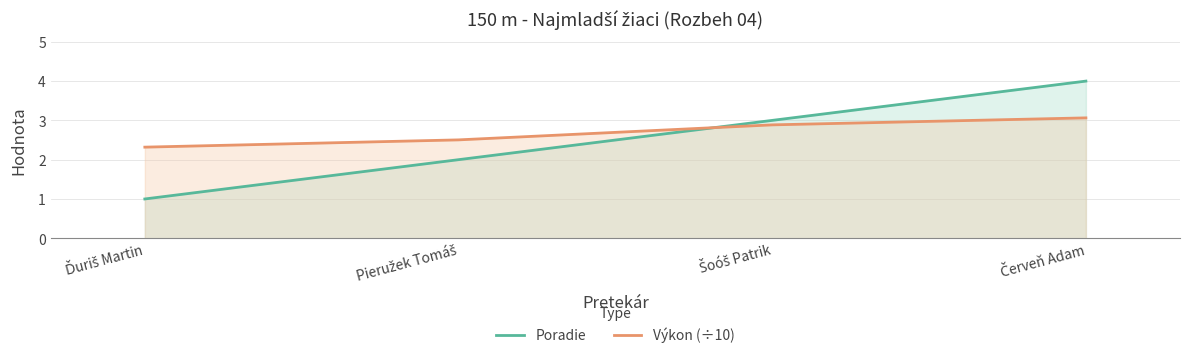

The Výkon (÷10) series shows 2.5 at Pieružek Tomáš. True or false?

True